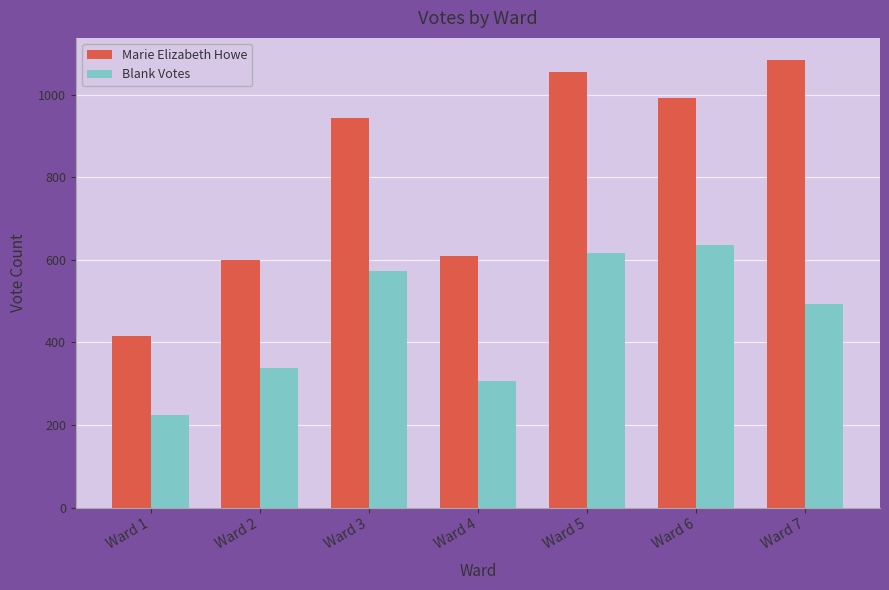

What is the average value of the Marie Elizabeth Howe series?

813